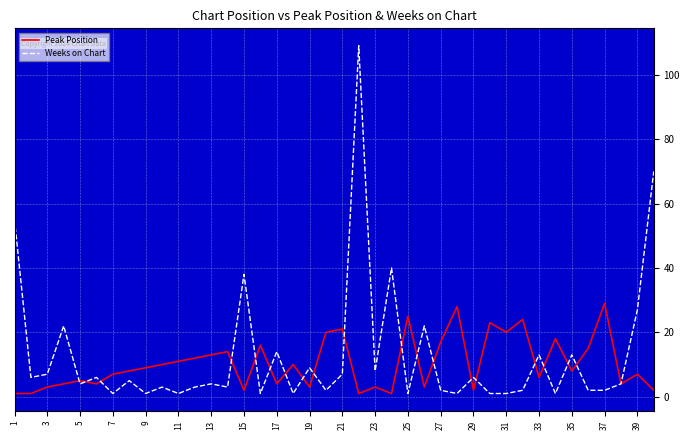

Which series has the largest range (max minus min)?

Weeks on Chart